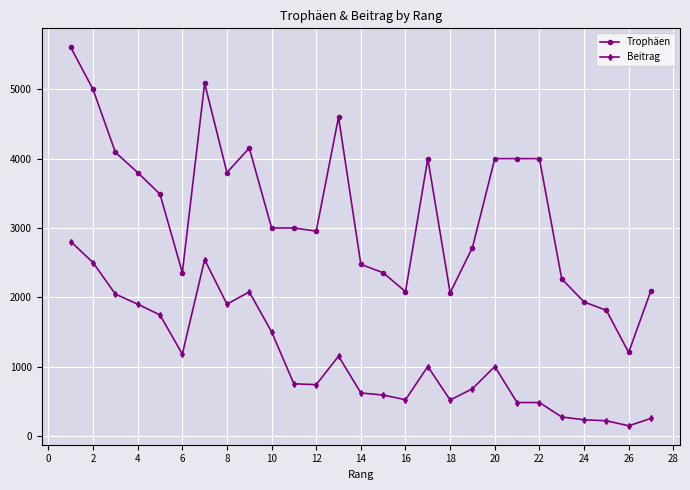

Which series has the largest range (max minus min)?

Trophäen